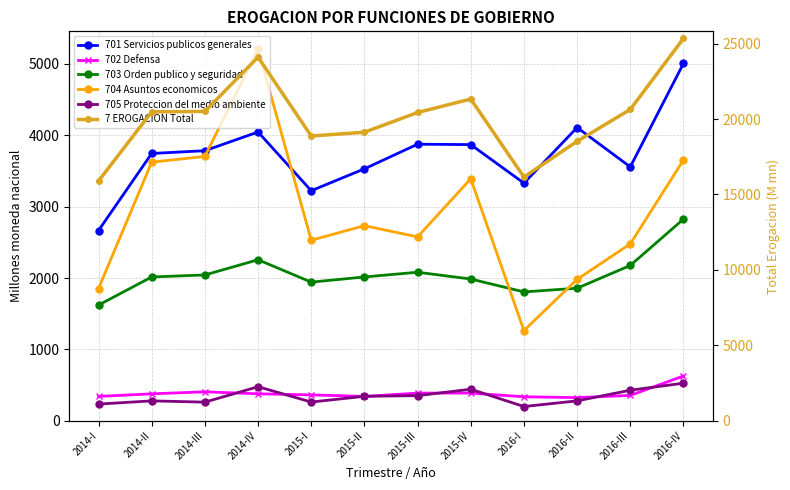

Where is the first local maximum for 7 EROGACION Total?

2014-IV